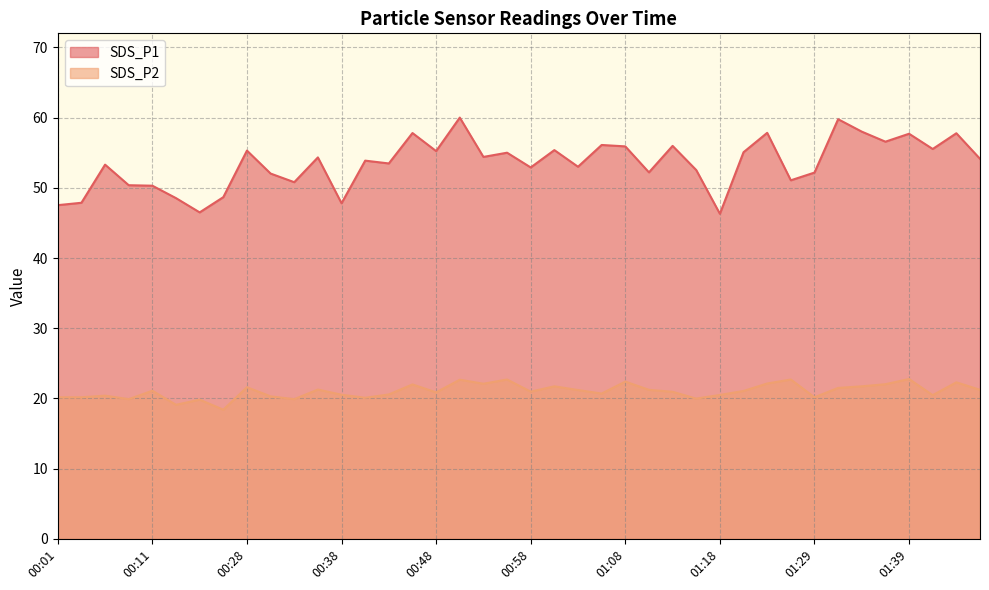

What is the label of the 33rd point from the right?

00:25